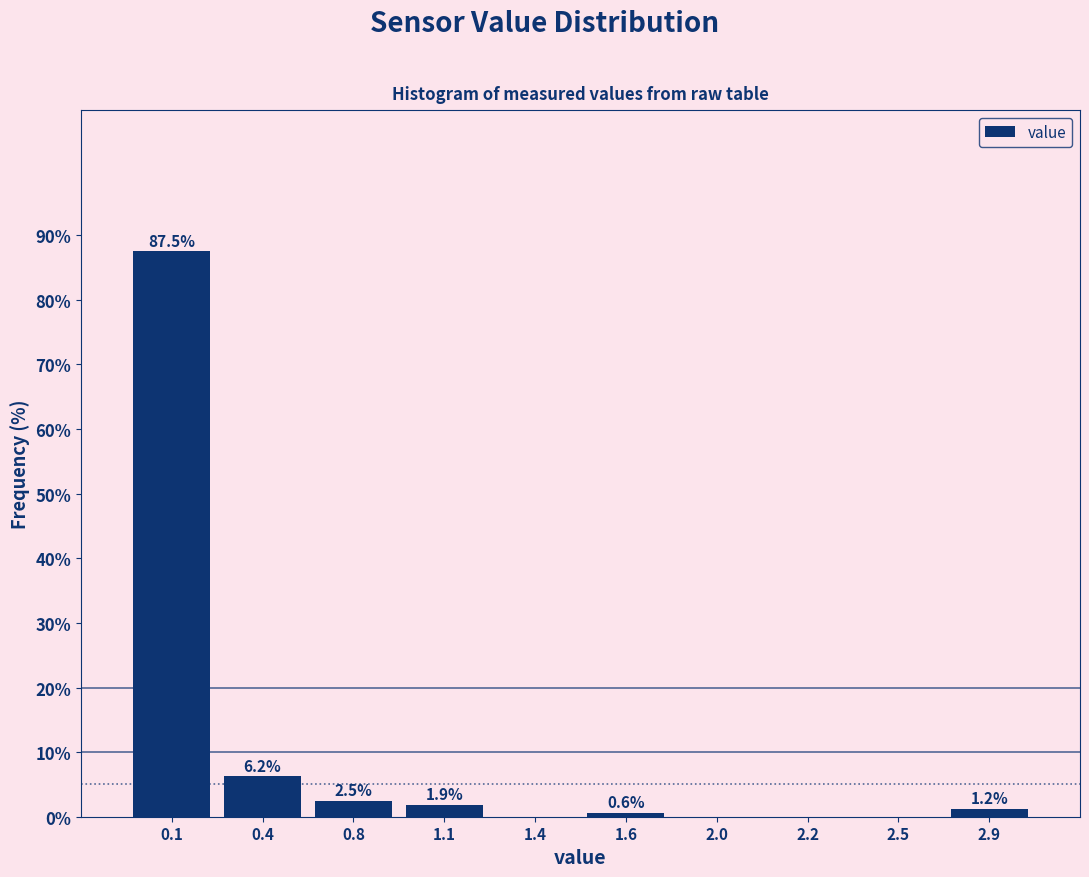

What is the change in value from 0.8 to 2.2?

-2.5